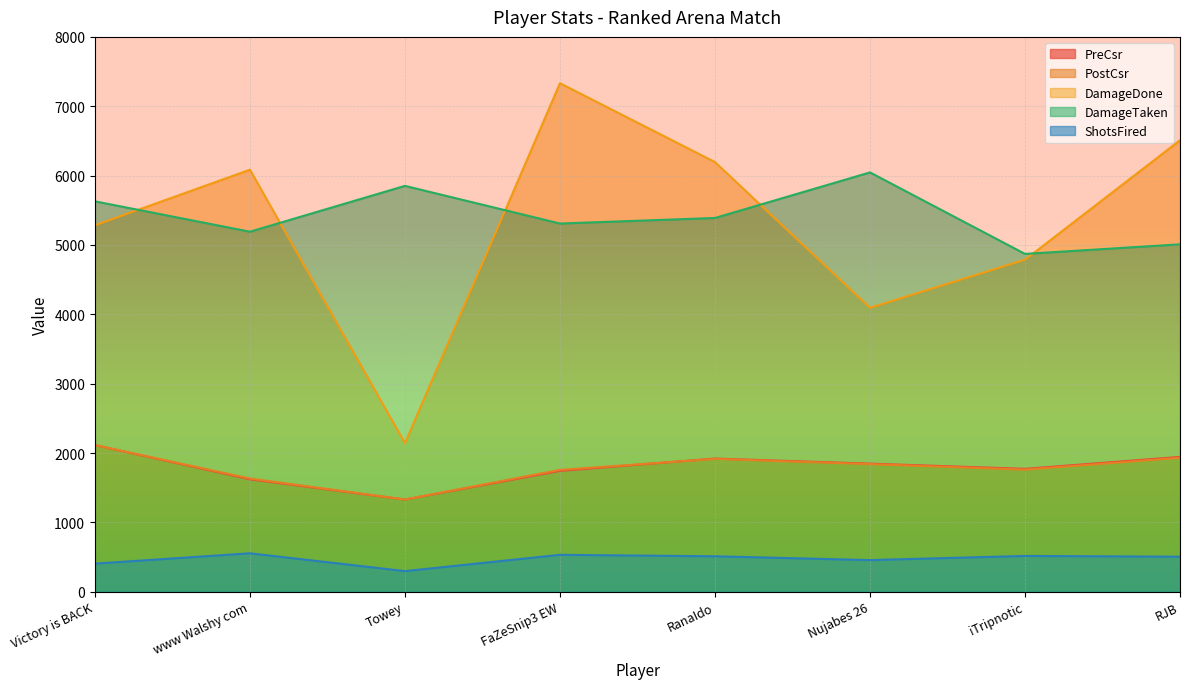

Rank the categories by DamageDone value from lowest to highest.

Towey, Nujabes 26, iTripnotic, Victory is BACK, www Walshy com, RanaIdo, RJB, FaZeSnip3 EW